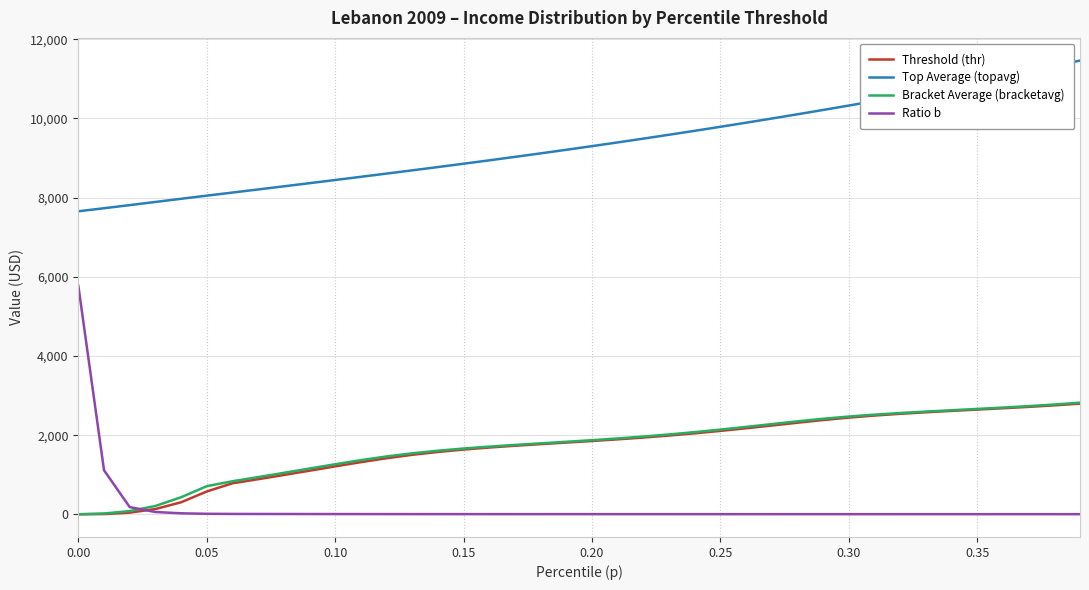

Which series has the largest total across all categories?

Top Average (topavg)